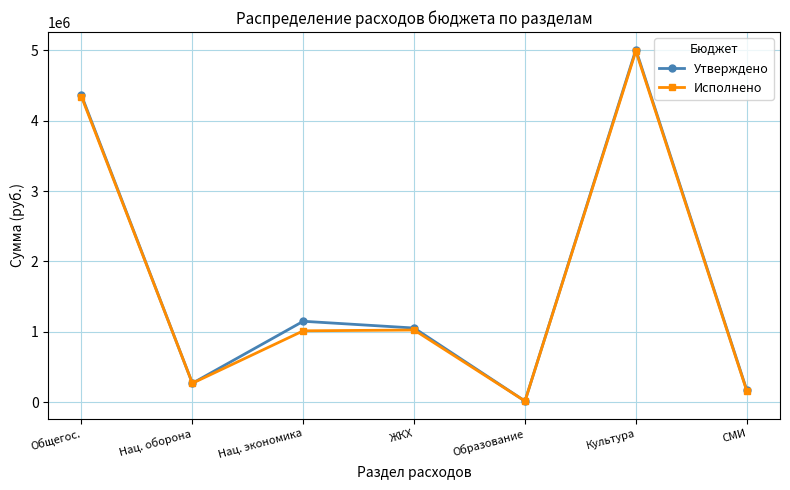

What are all the series names shown in the legend?

Утверждено, Исполнено